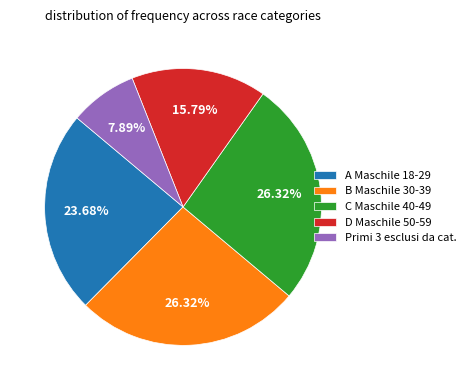

To the nearest percent, what percentage of the pie is C Maschile 40-49?

26%